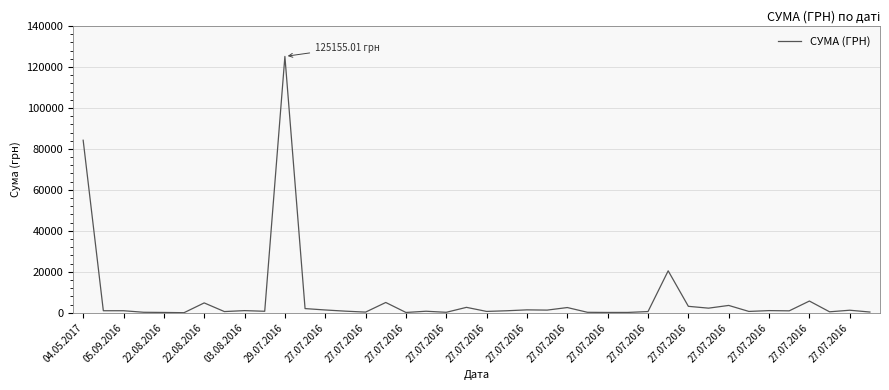

What is the difference between the maximum and minimum values?

125133.8